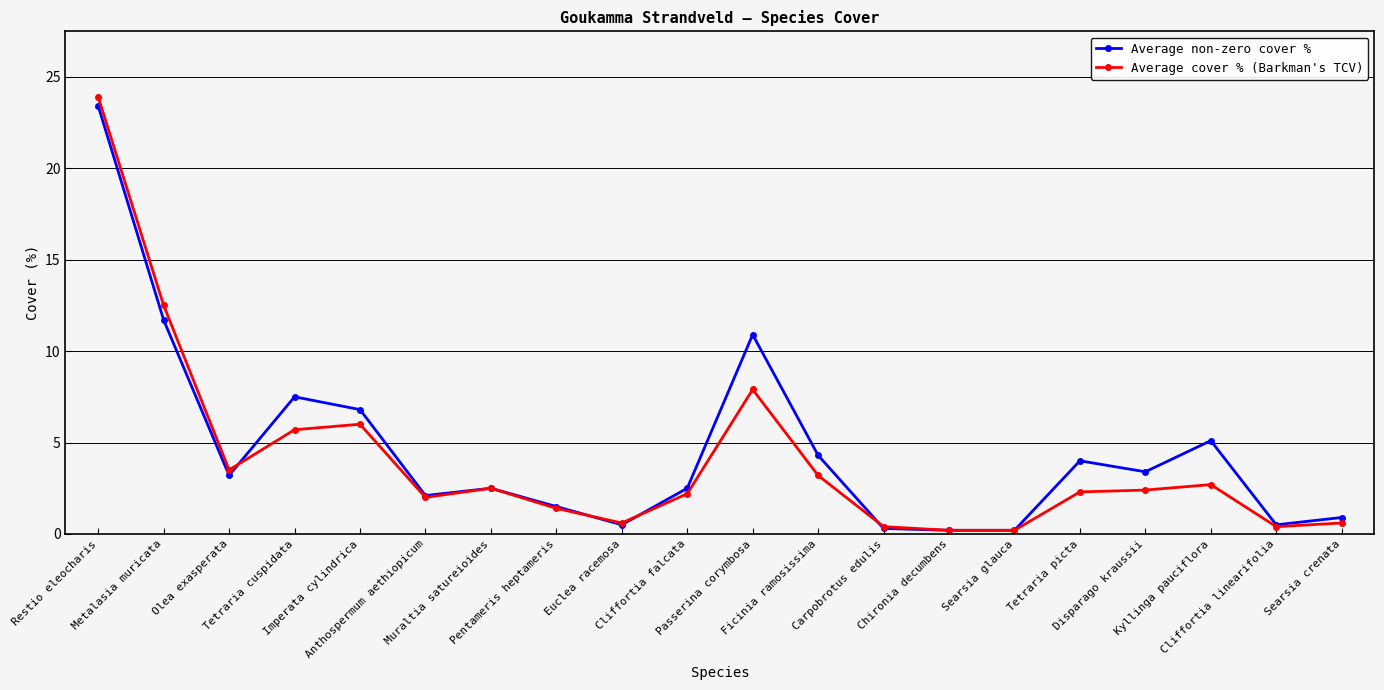

The value of Average non-zero cover % at Ficinia ramosissima is 1.8. True or false?

False